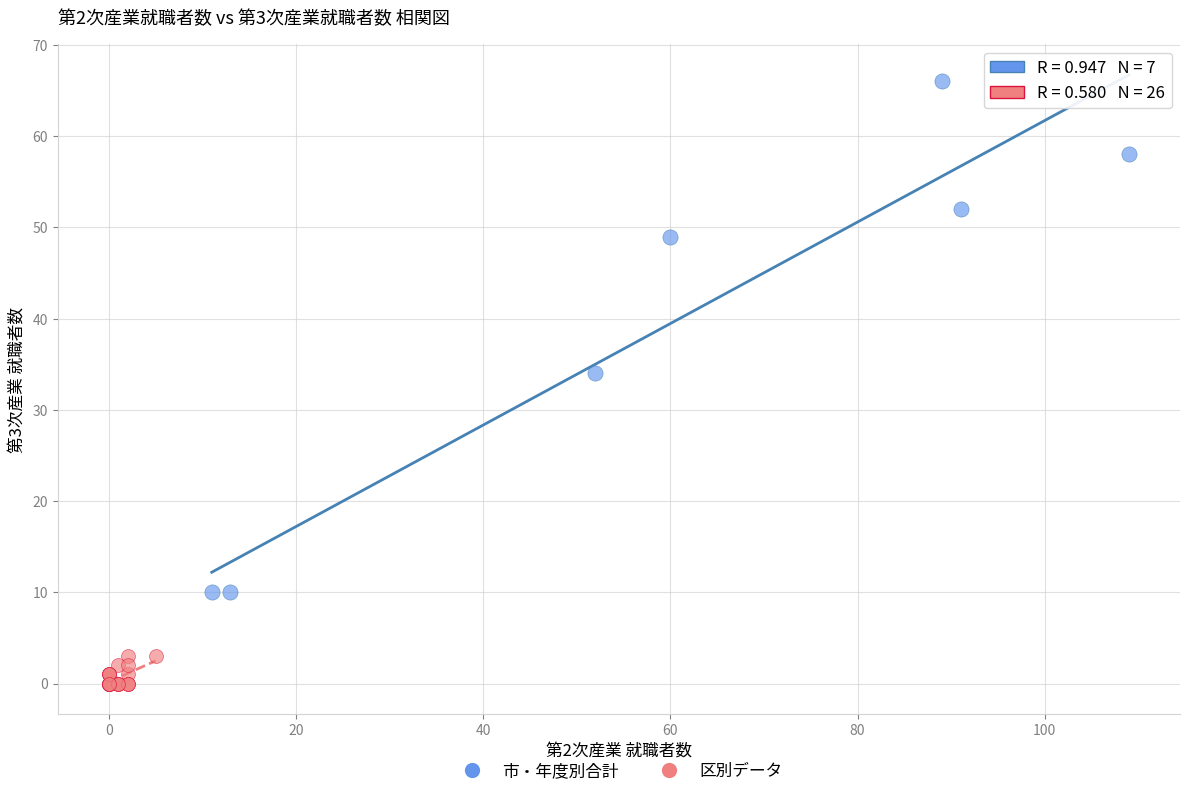

Which series has the widest spread of Y values?

市・年度別合計